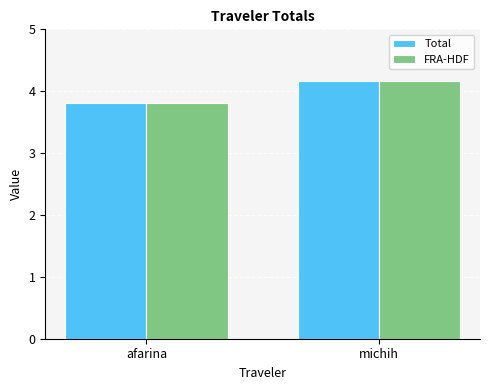

At which category is the sum across all series the highest?

michih